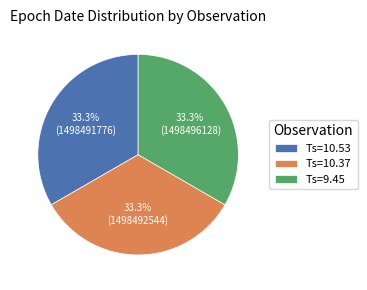

The Ts=10.53 slice represents 44% of the pie. True or false?

False